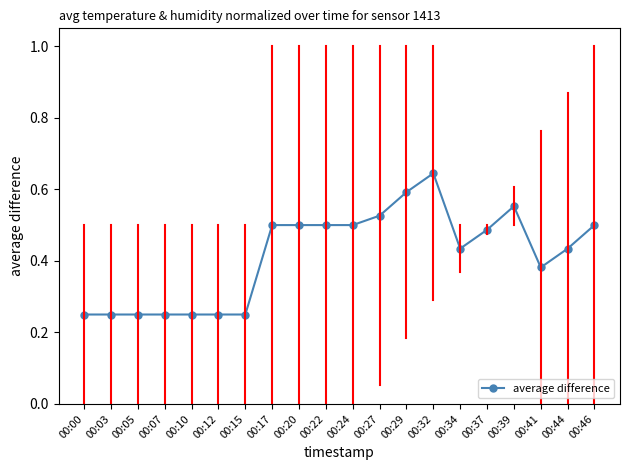

The value at 00:12 is 0.1. True or false?

False